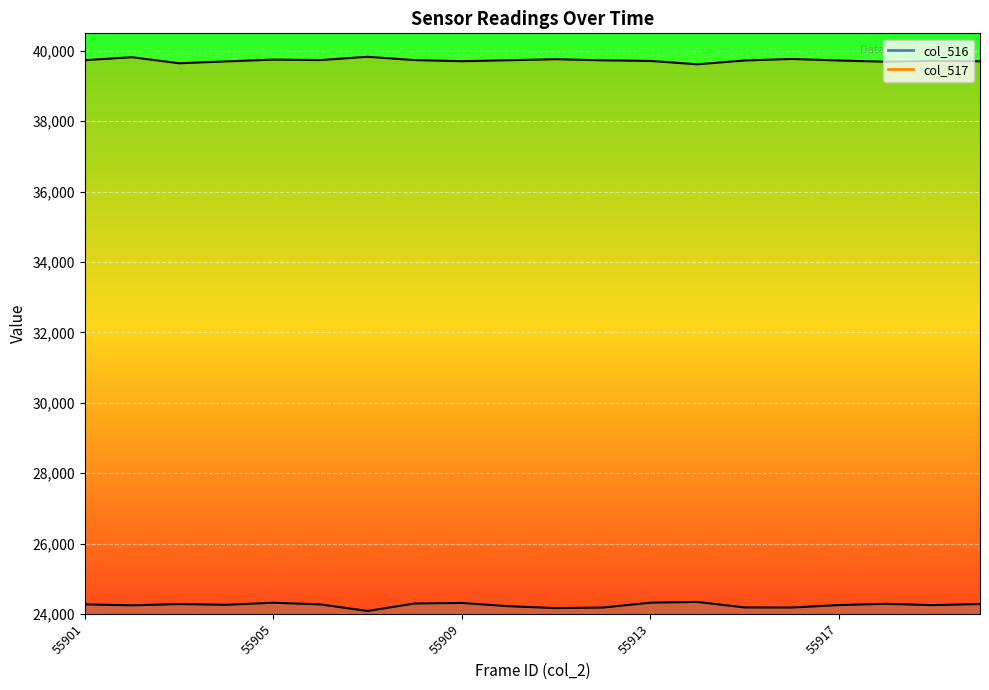

List the series in order of their overall mean, highest first.

col_517 line, col_516 line